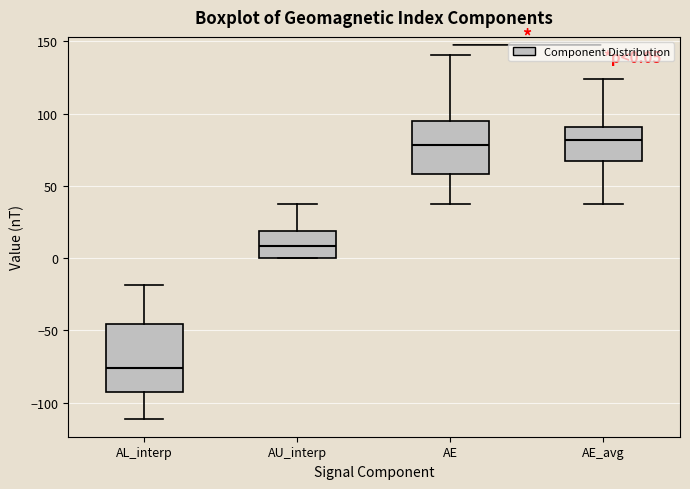

Which box has the lowest median line?

AL_interp